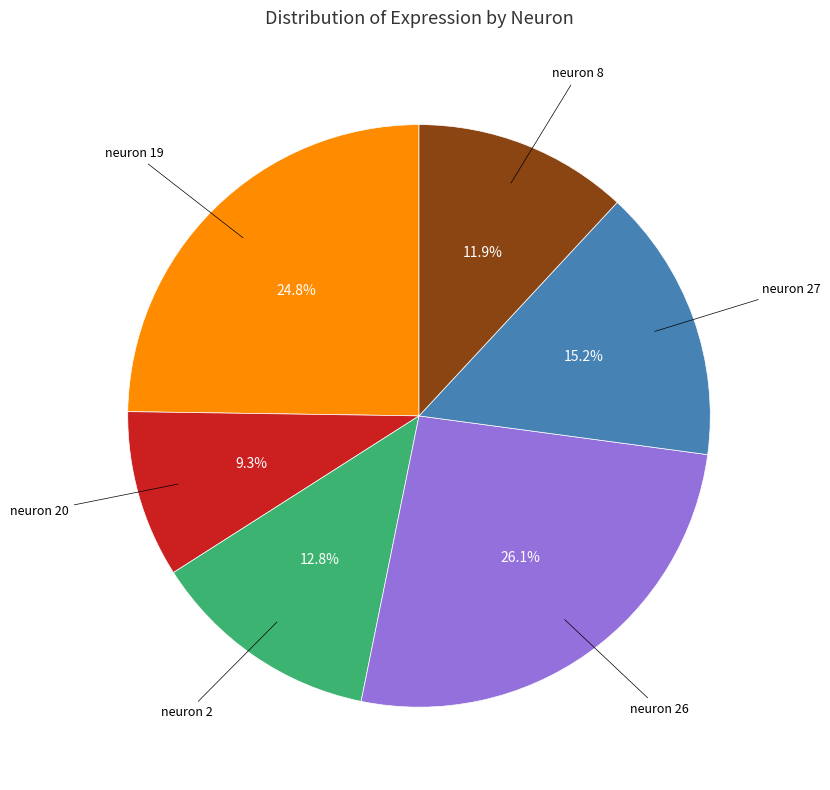

Does any single category account for the majority?

No